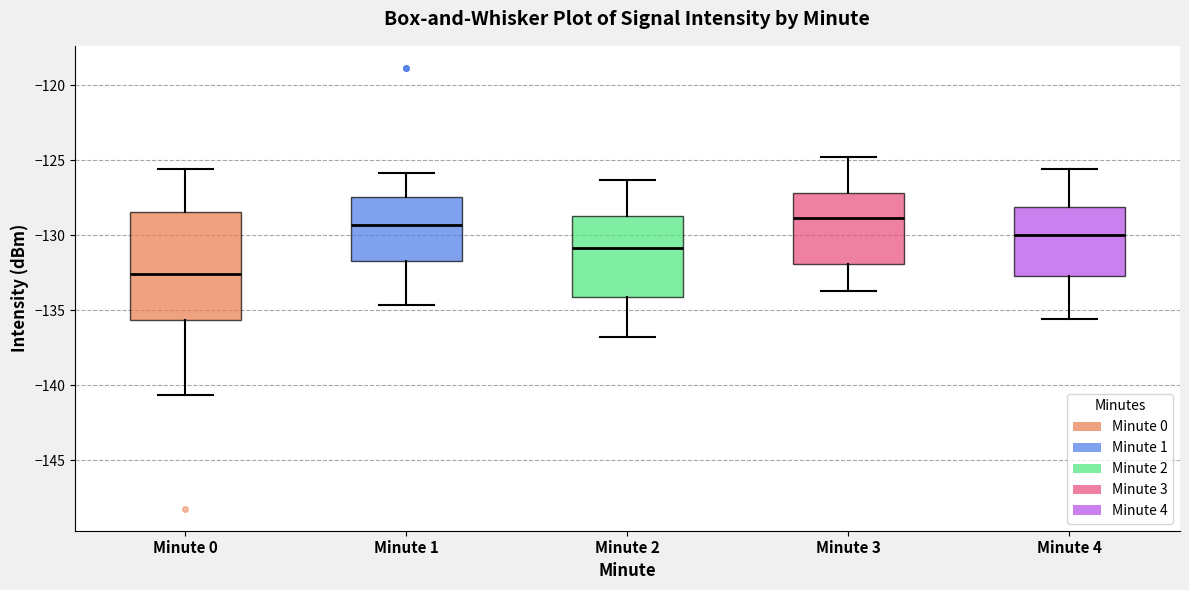

Where does the lower whisker of the box for Minute 4 end on the y-axis? The values are not printed on the chart, so give them approximately, as read against the axis.

-135.5